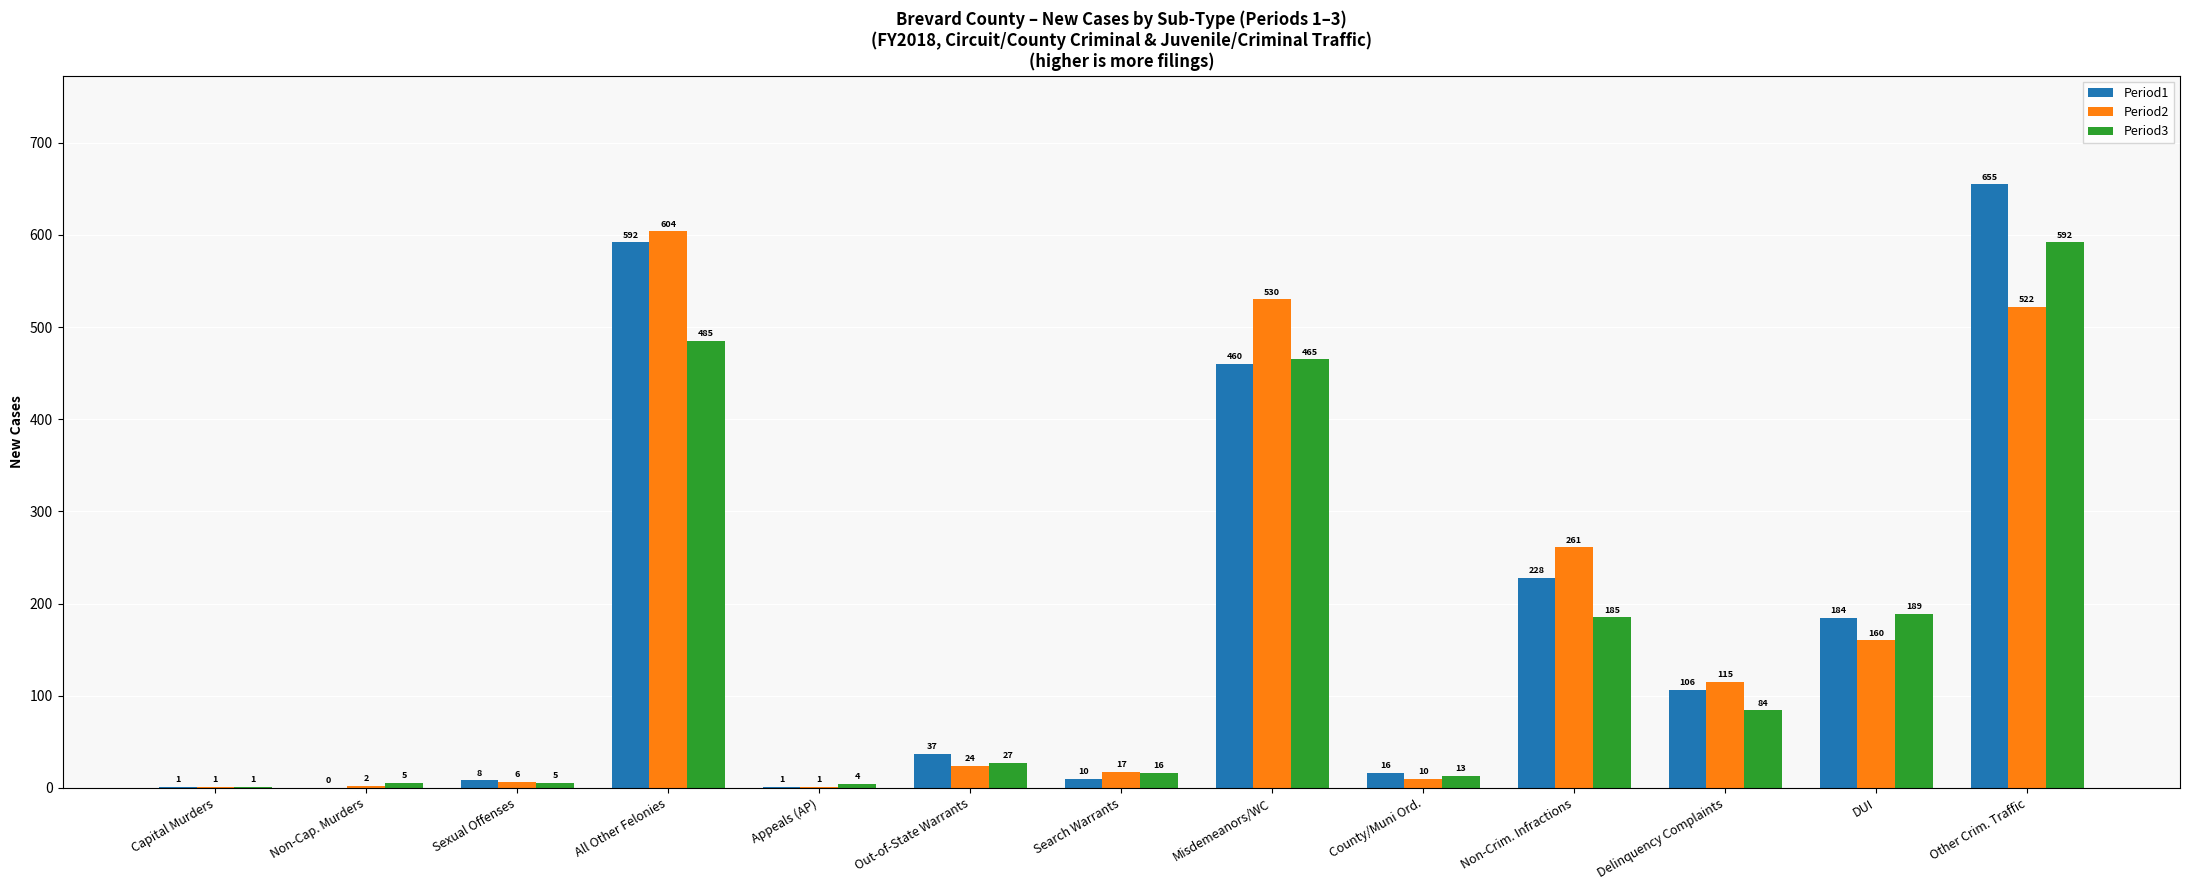

What is the spread (max minus min) of values at Search Warrants?

7